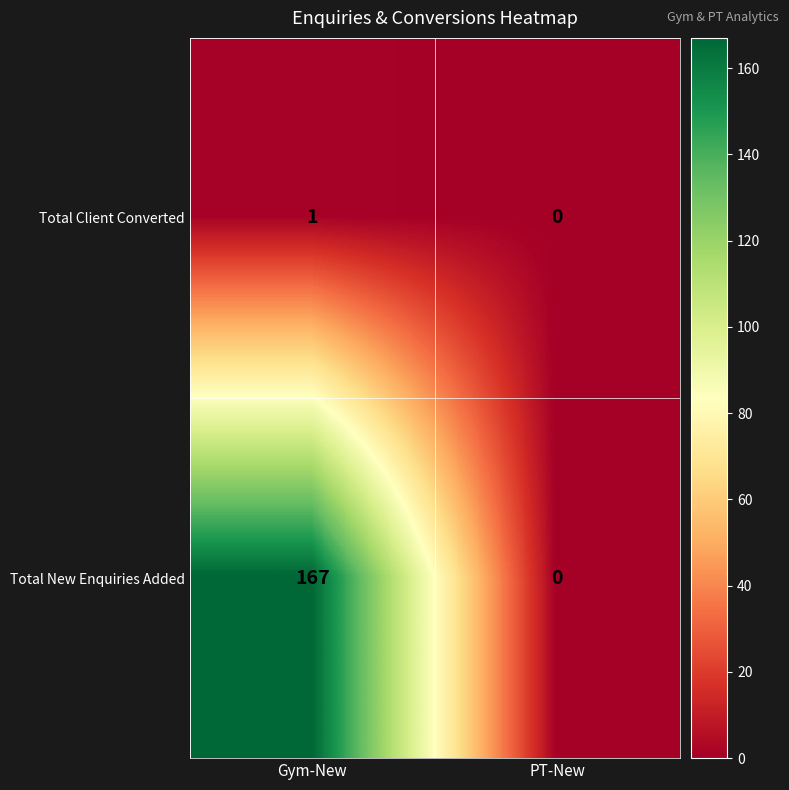

Which series has the widest spread of values?

Total New Enquiries Added